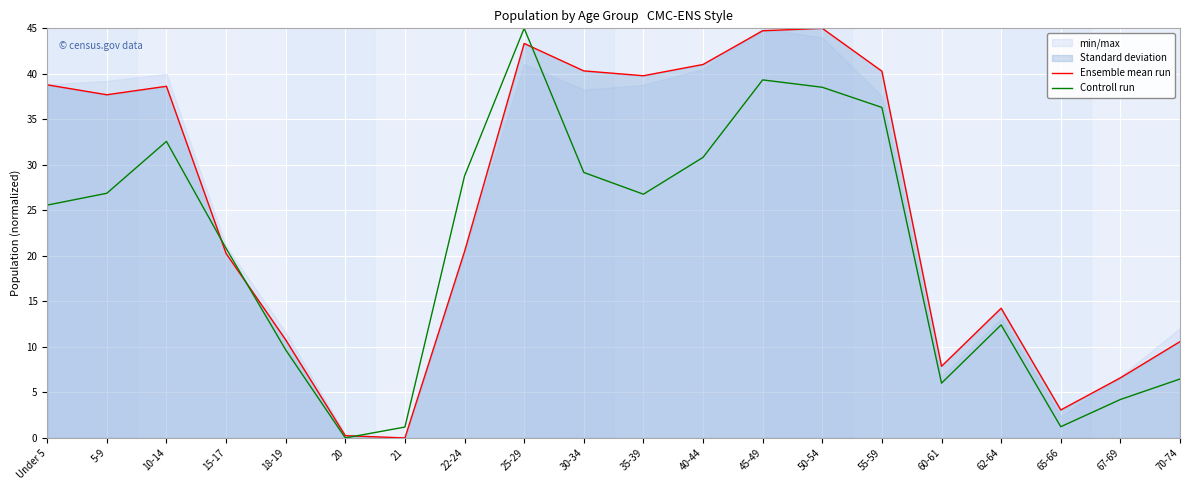

True or false: Ensemble mean run has a value of 55.4 at 10-14.

False